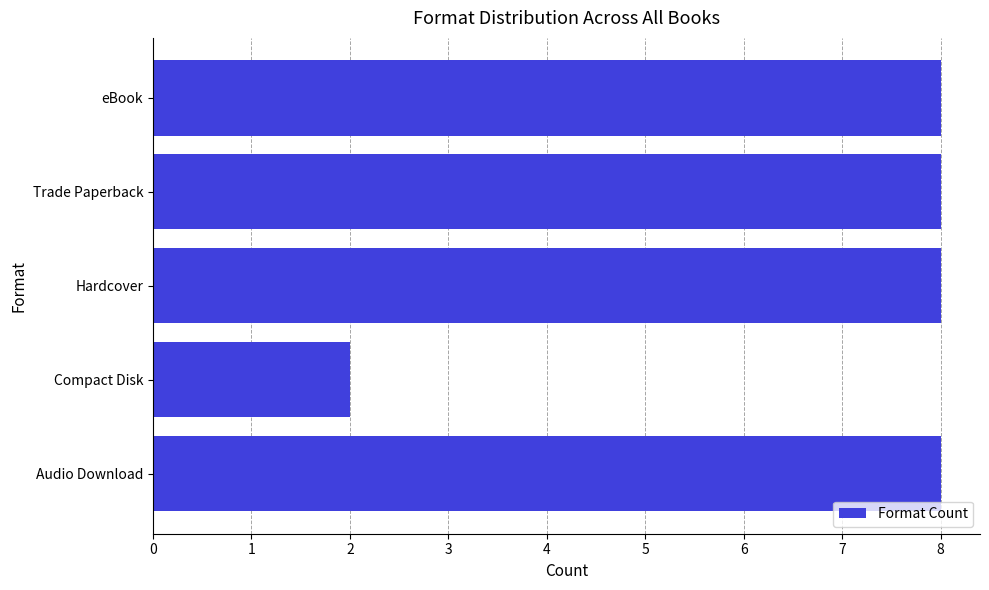

Read the value at Audio Download.

8